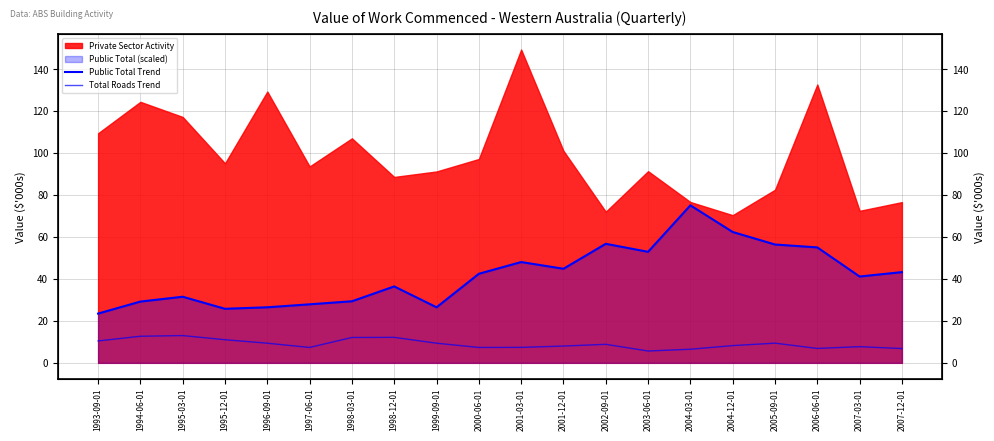

The value of Total Roads Trend at 2006-06-01 is 11.0. True or false?

False